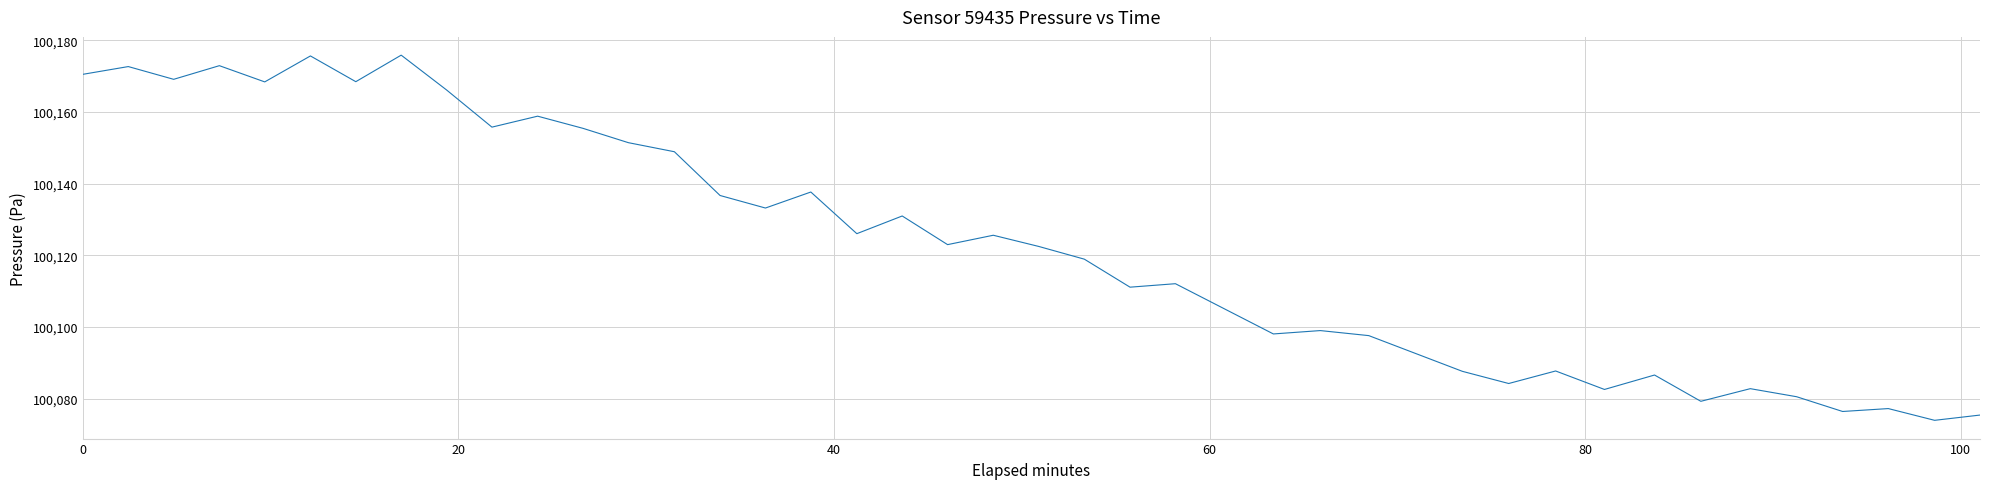

What is the smallest value displayed?

100073.9